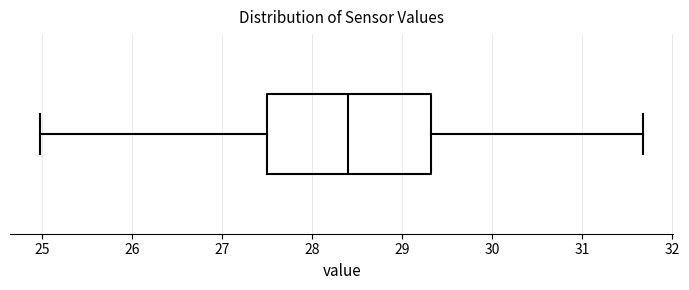

Transcribe this box plot: give where the median line is, the range the box spans, and where the two whiskers end, as read against the x-axis. The values are not printed on the chart, so give them approximately, as read against the axis.

median 28.4, box 27.5 to 29.3, whiskers 25.0 to 31.7